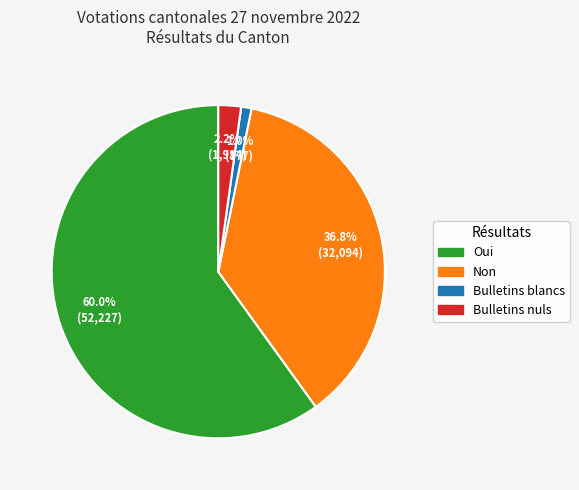

Which slice is the smallest?

Bulletins blancs